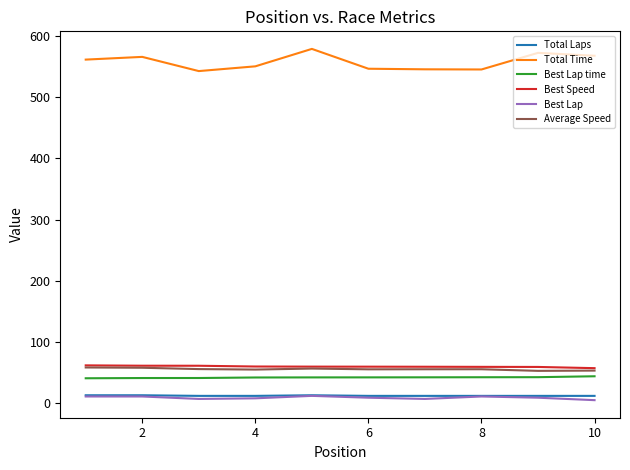

Which series has the largest total across all categories?

Total Time